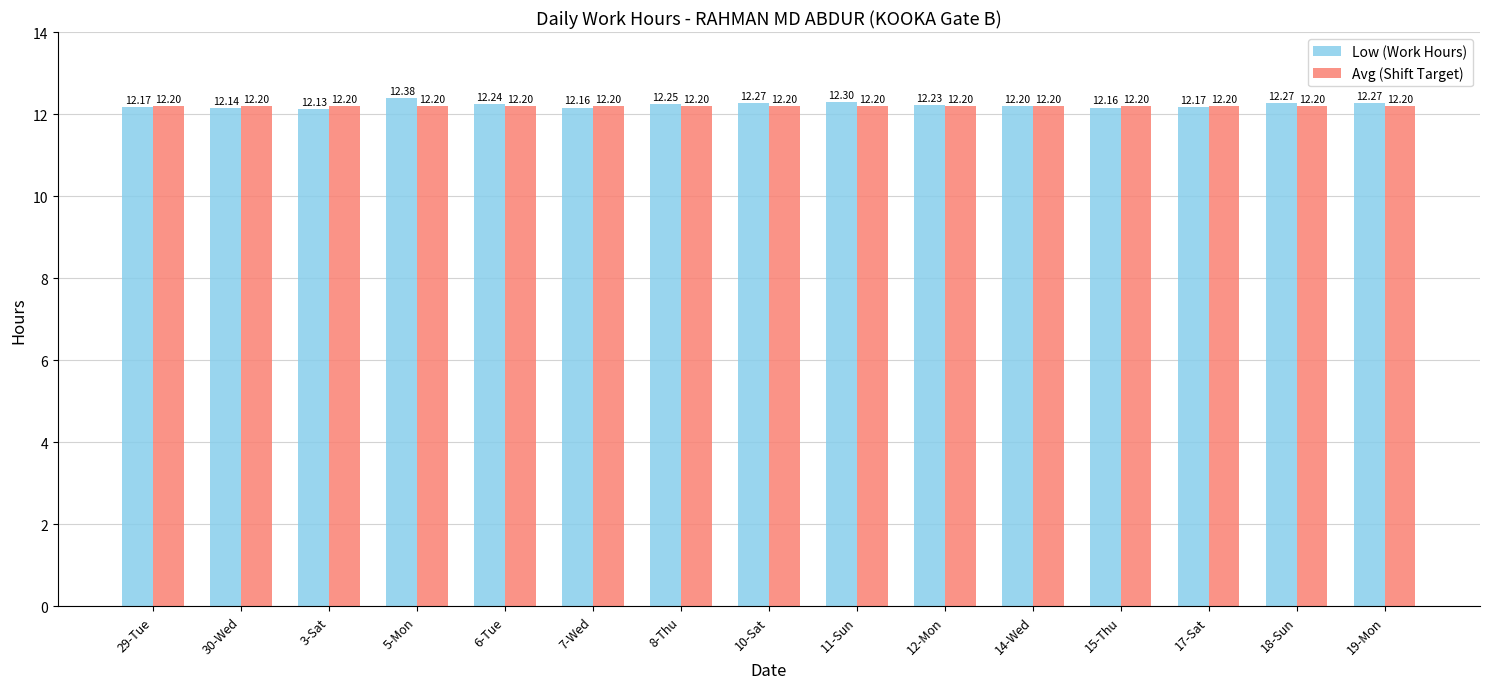

What is the sum of all Avg (Shift Target) values?

183.0